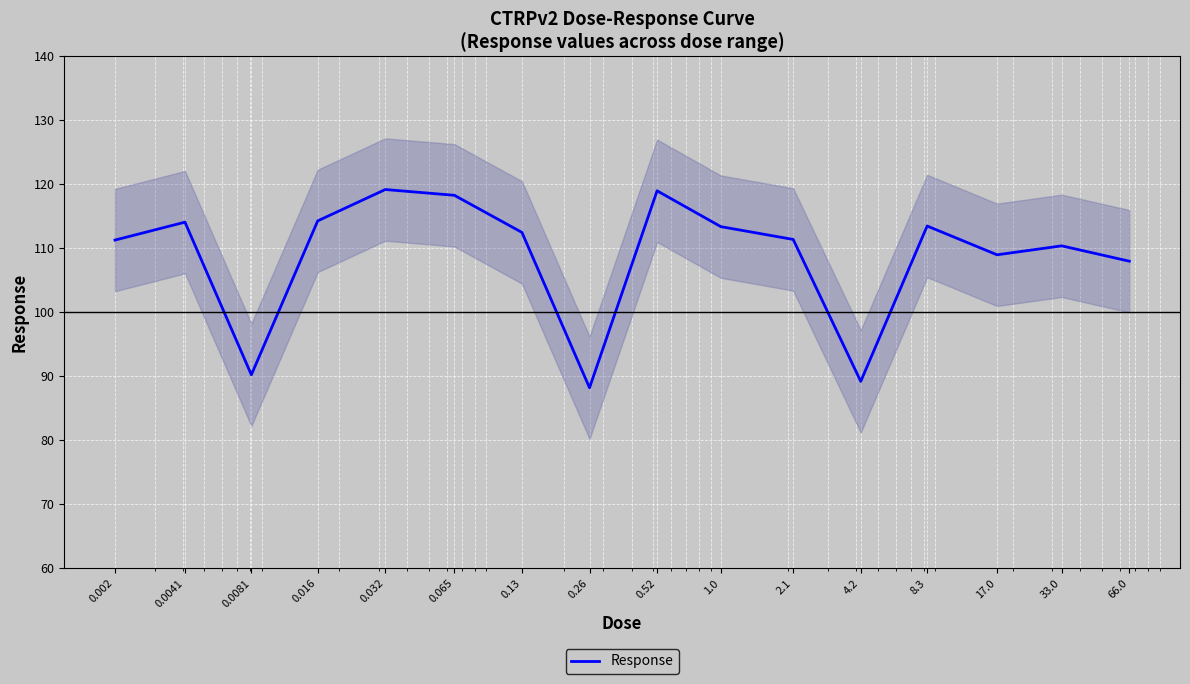

Count the number of values greater than 112.

8